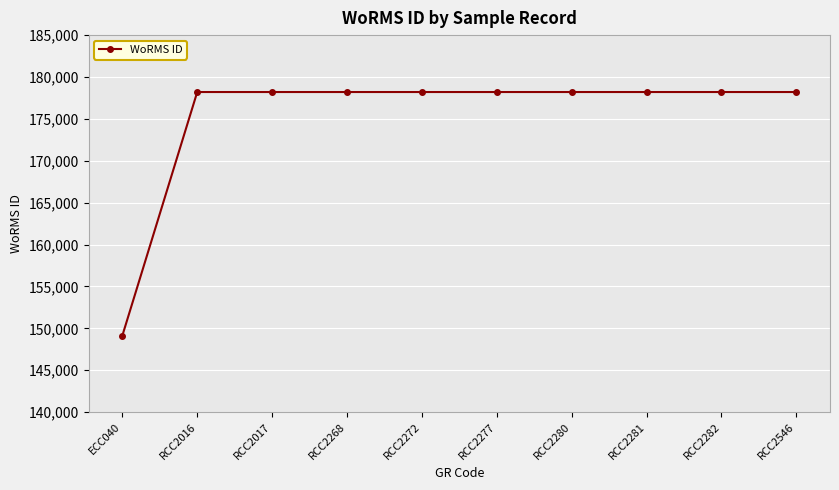

What is the difference between the second highest and minimum values?

29078